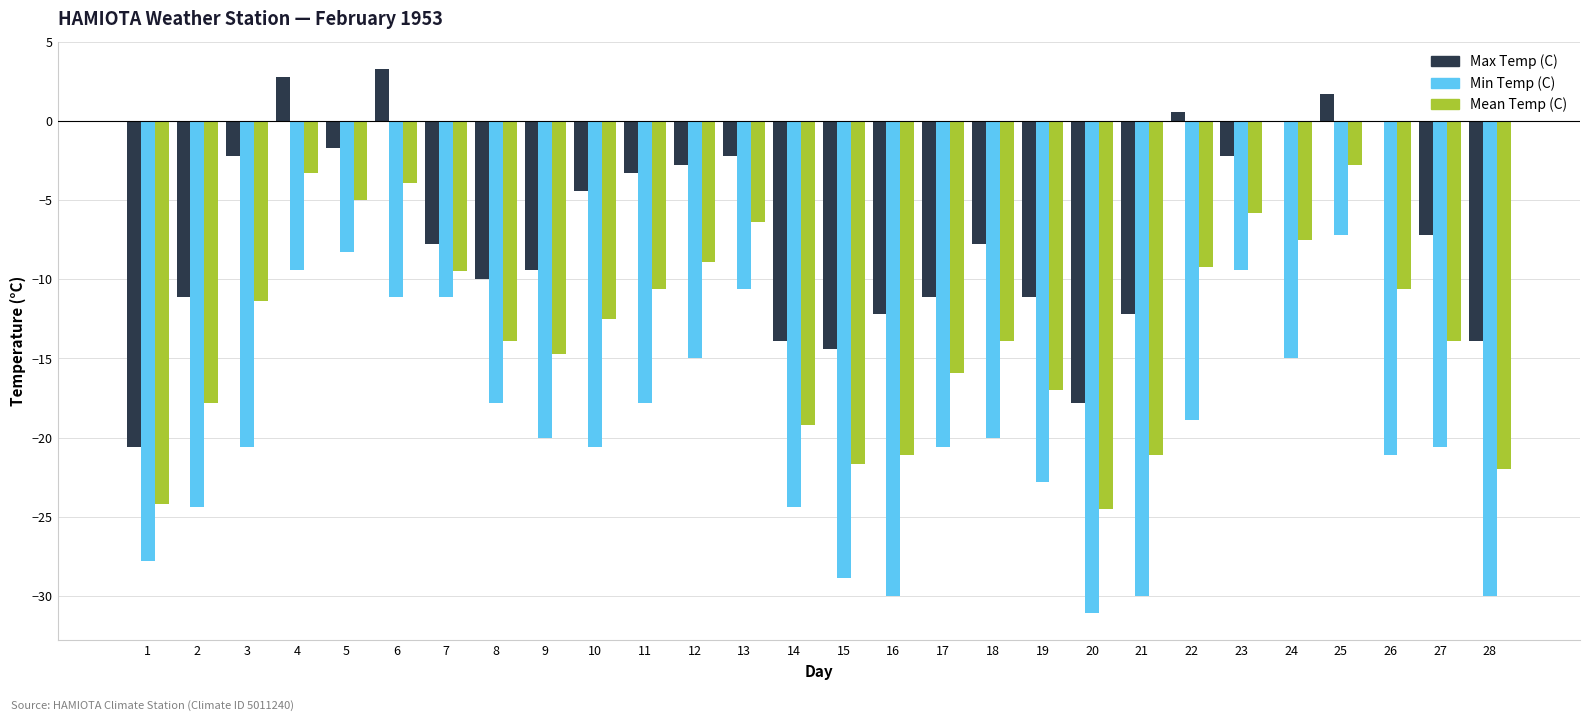

Reading left to right, list all the values displayed in this chart.

Max Temp (C): 1=-20.6	2=-11.1	3=-2.2	4=2.8	5=-1.7	6=3.3	7=-7.8	8=-10.0	9=-9.4	10=-4.4	11=-3.3	12=-2.8	13=-2.2	14=-13.9	15=-14.4	16=-12.2	17=-11.1	18=-7.8	19=-11.1	20=-17.8	21=-12.2	22=0.6	23=-2.2	24=0.0	25=1.7	26=0.0	27=-7.2	28=-13.9
Min Temp (C): 1=-27.8	2=-24.4	3=-20.6	4=-9.4	5=-8.3	6=-11.1	7=-11.1	8=-17.8	9=-20.0	10=-20.6	11=-17.8	12=-15.0	13=-10.6	14=-24.4	15=-28.9	16=-30.0	17=-20.6	18=-20.0	19=-22.8	20=-31.1	21=-30.0	22=-18.9	23=-9.4	24=-15.0	25=-7.2	26=-21.1	27=-20.6	28=-30.0
Mean Temp (C): 1=-24.2	2=-17.8	3=-11.4	4=-3.3	5=-5.0	6=-3.9	7=-9.5	8=-13.9	9=-14.7	10=-12.5	11=-10.6	12=-8.9	13=-6.4	14=-19.2	15=-21.7	16=-21.1	17=-15.9	18=-13.9	19=-17.0	20=-24.5	21=-21.1	22=-9.2	23=-5.8	24=-7.5	25=-2.8	26=-10.6	27=-13.9	28=-22.0